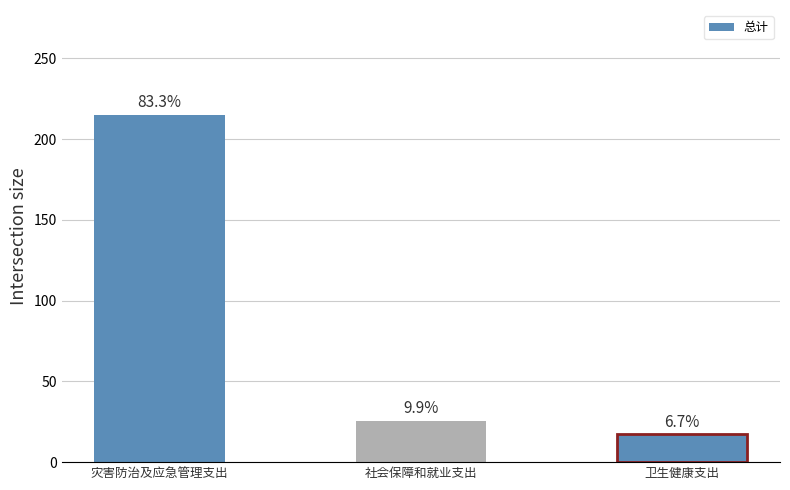

How many bars are there in total?

3